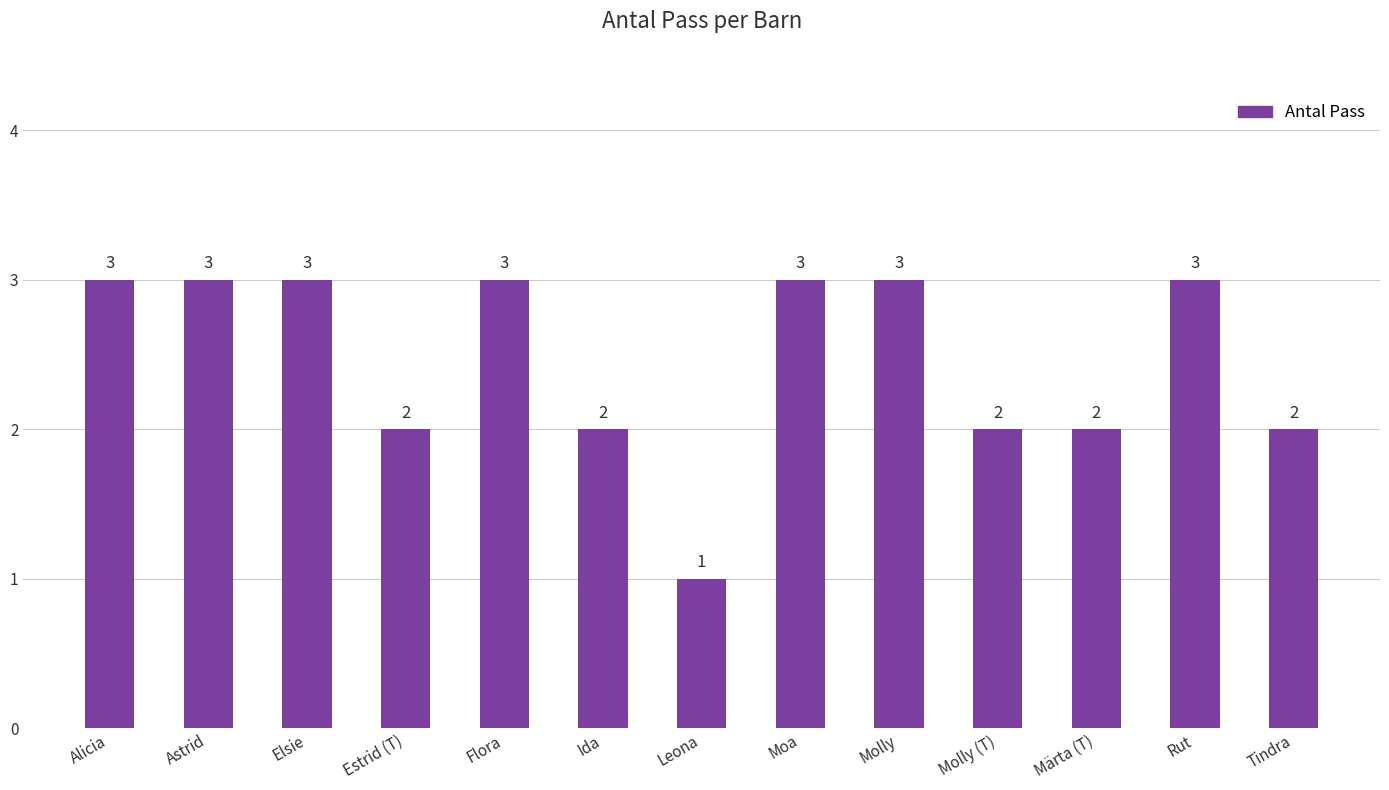

Between Astrid and Molly (T), which is larger?

Astrid